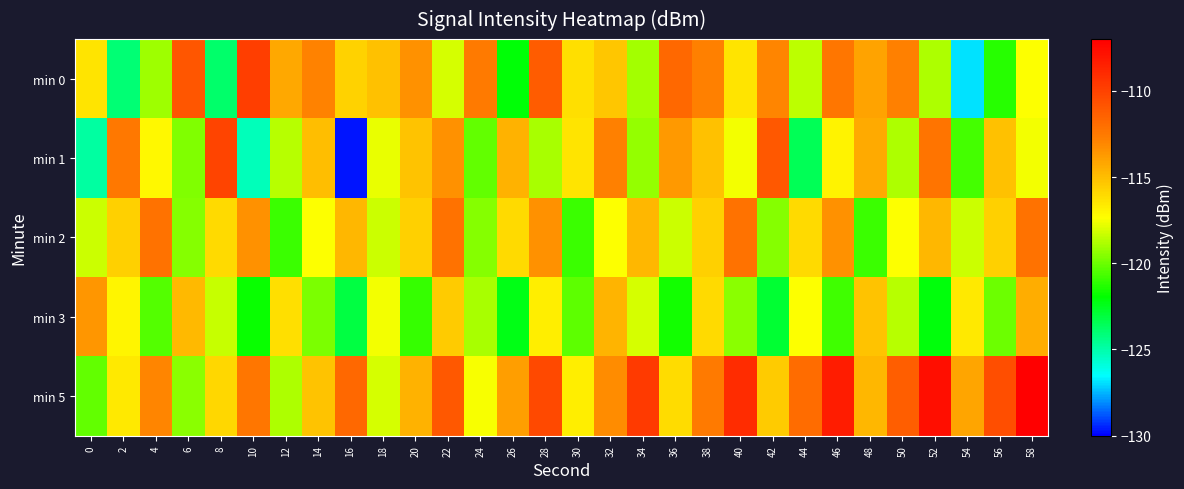

What is the maximum value shown in the chart?

-107.0